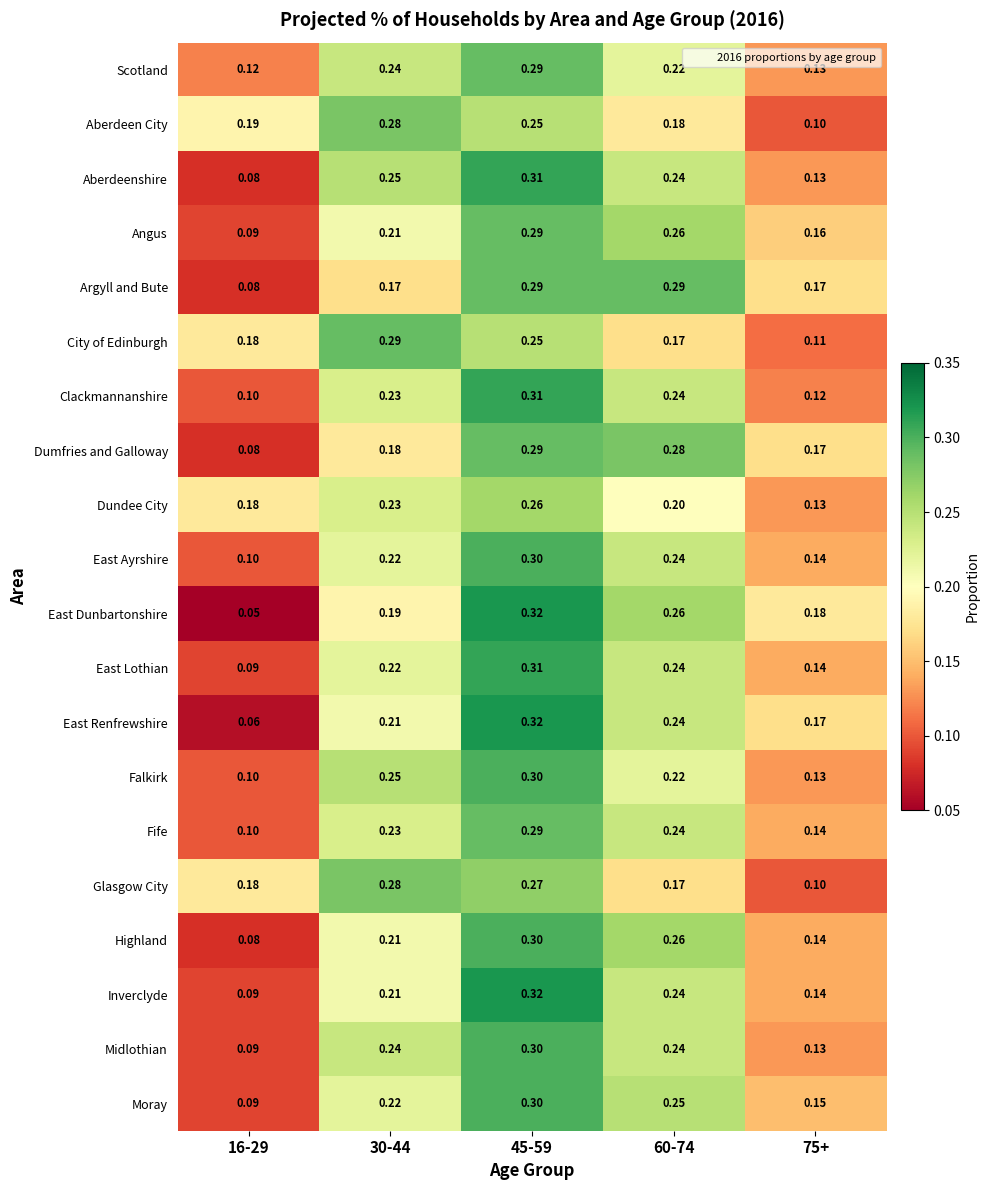

Is the value of Glasgow City at 45-59 greater than the value of Aberdeen City at 60-74?

Yes